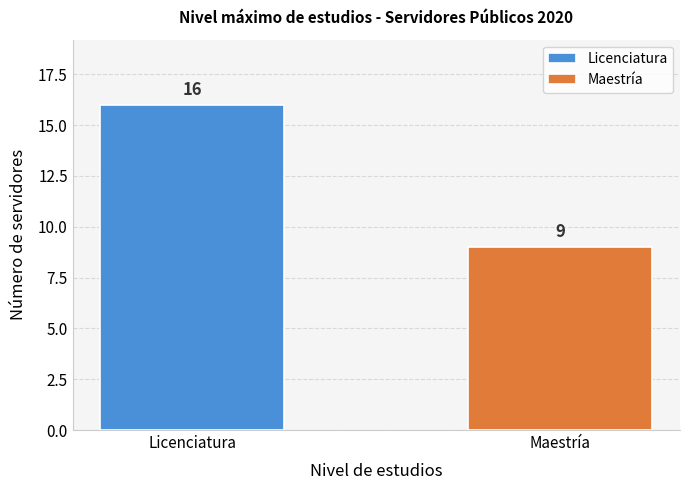

How many categories are shown in the chart?

1